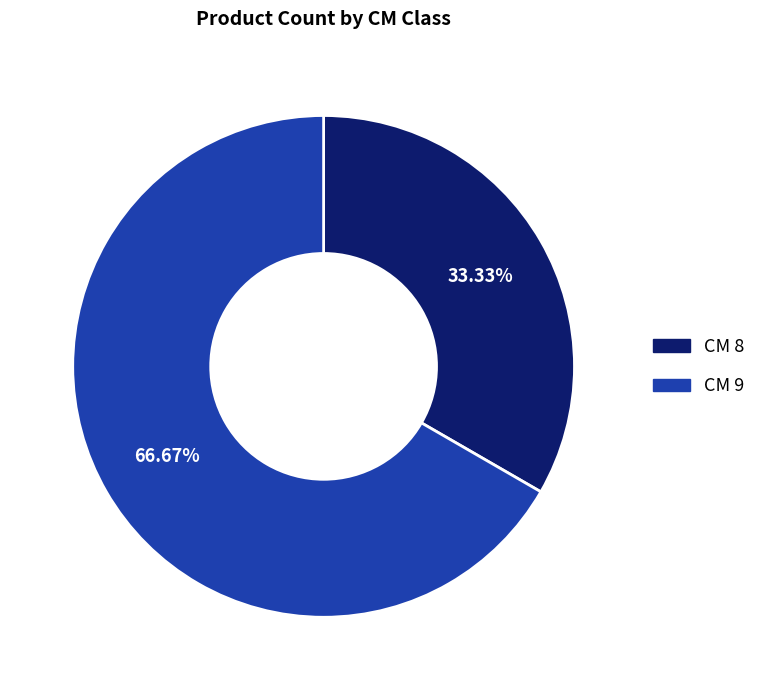

Does CM 8 represent more than half of the total?

No